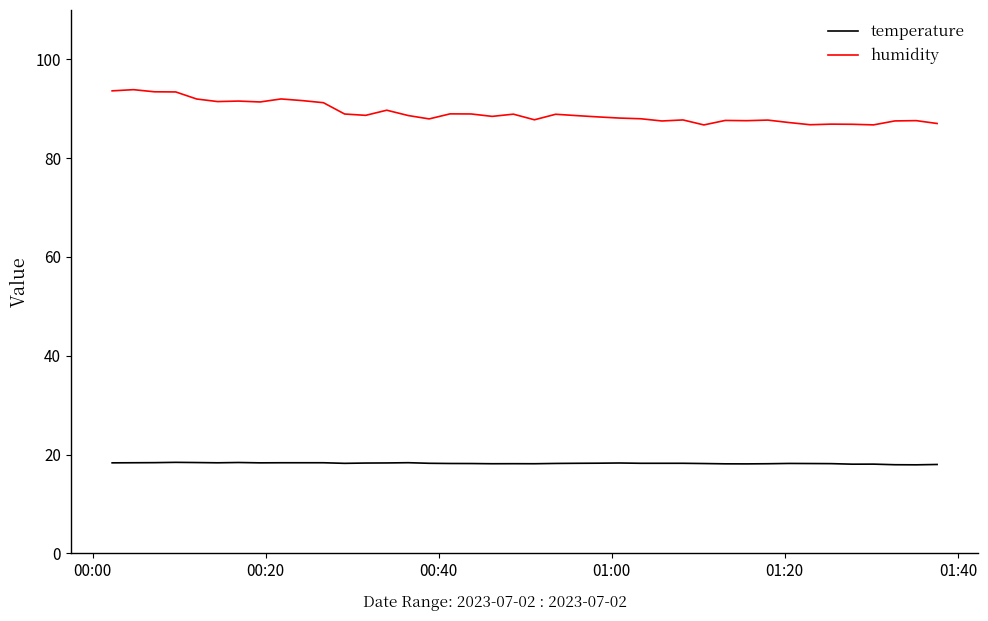

True or false: humidity and temperature intersect in this chart.

False